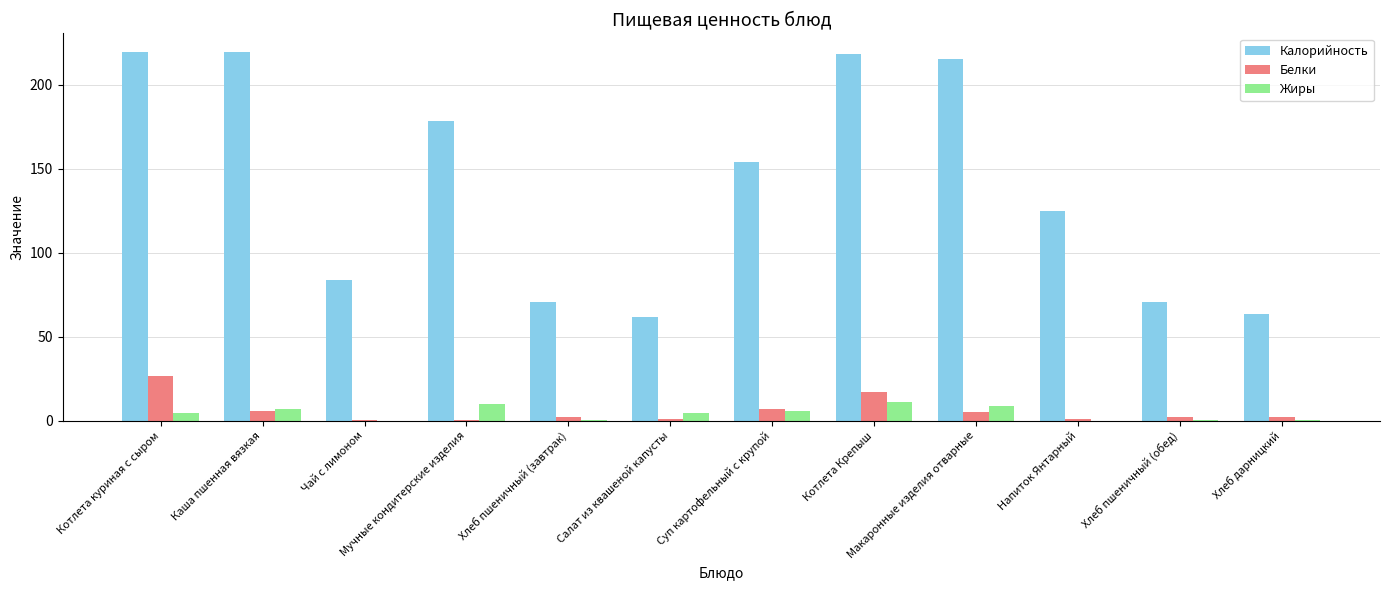

What are all the series names shown in the legend?

Калорийность, Белки, Жиры